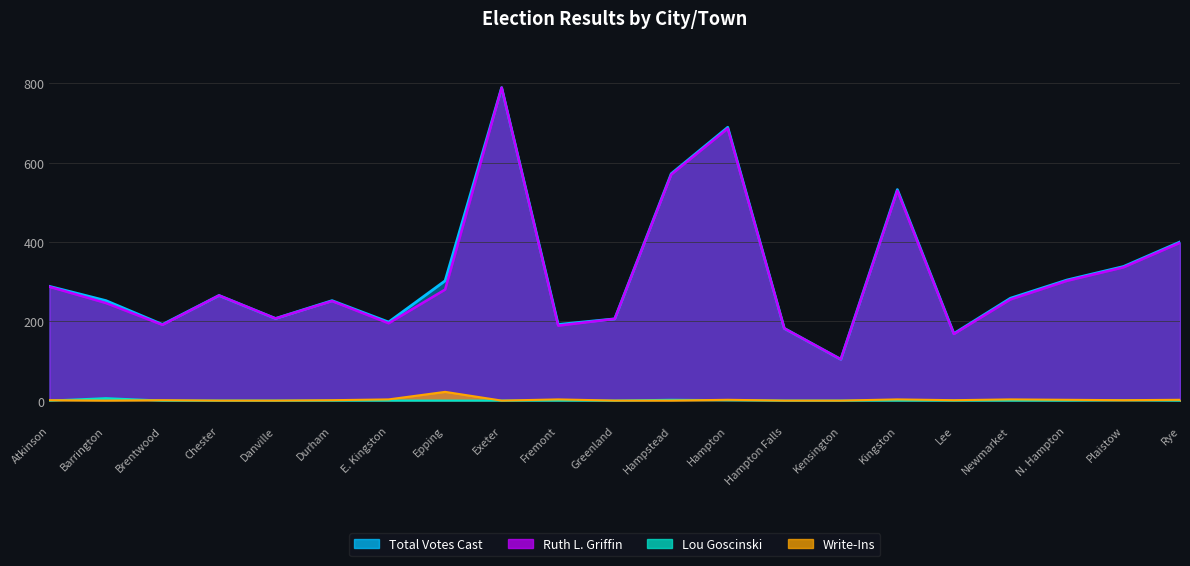

List the labels in order of Write-Ins value, largest first.

Epping, E. Kingston, Fremont, Kingston, Newmarket, Hampton, N. Hampton, Rye, Atkinson, Brentwood, Durham, Lee, Plaistow, Barrington, Chester, Danville, Exeter, Greenland, Hampstead, Hampton Falls, Kensington